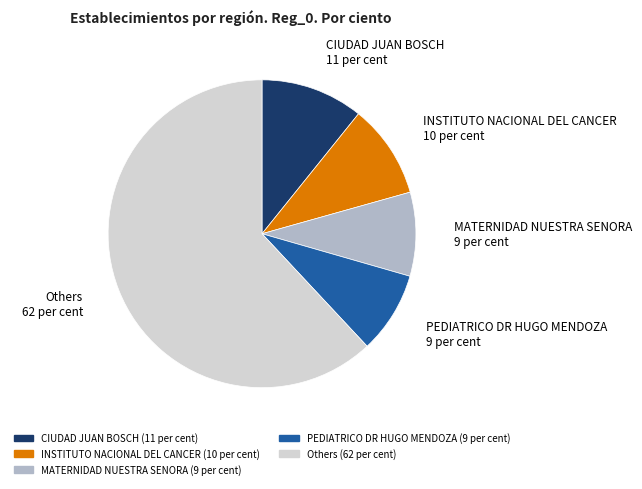

Does any single category account for the majority?

Yes